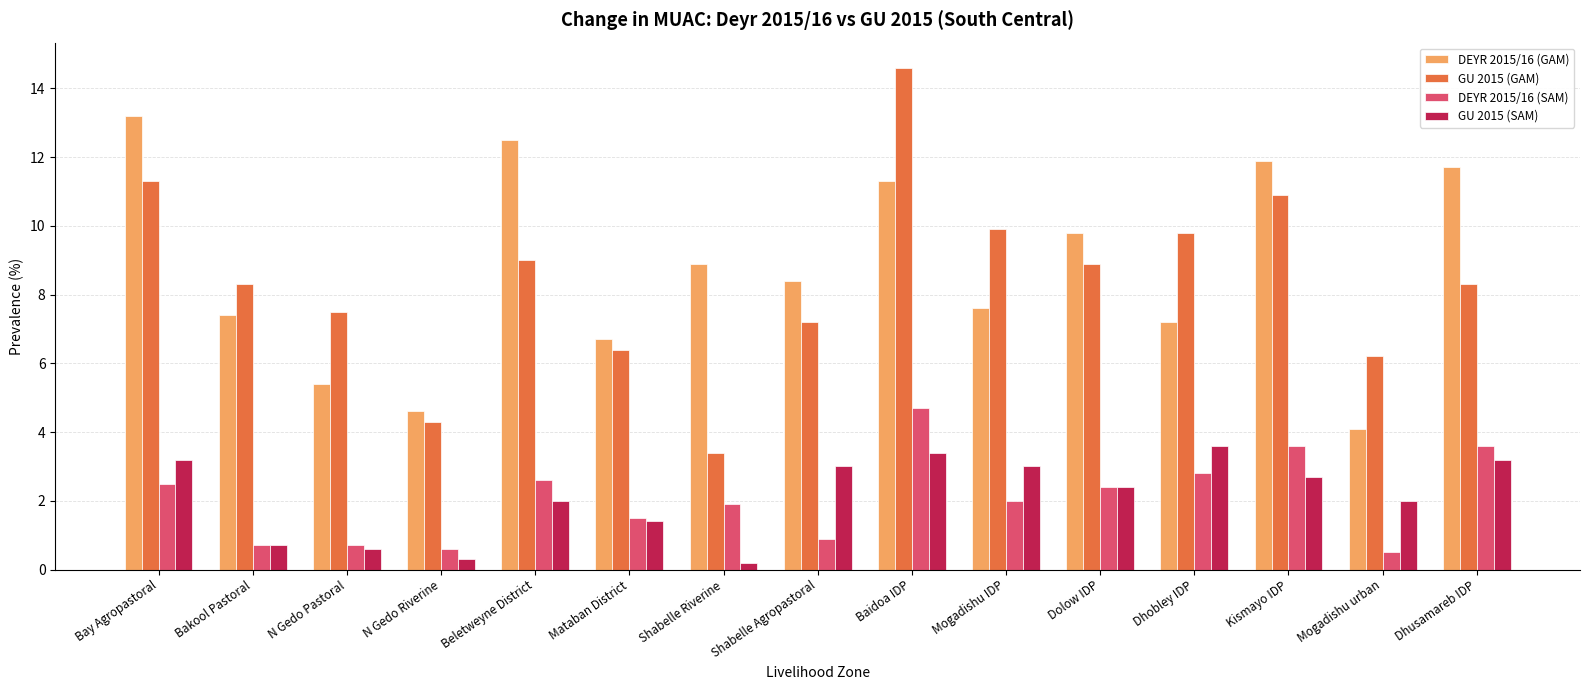

List the series in order of their peak value, lowest first.

GU 2015 (SAM), DEYR 2015/16 (SAM), DEYR 2015/16 (GAM), GU 2015 (GAM)